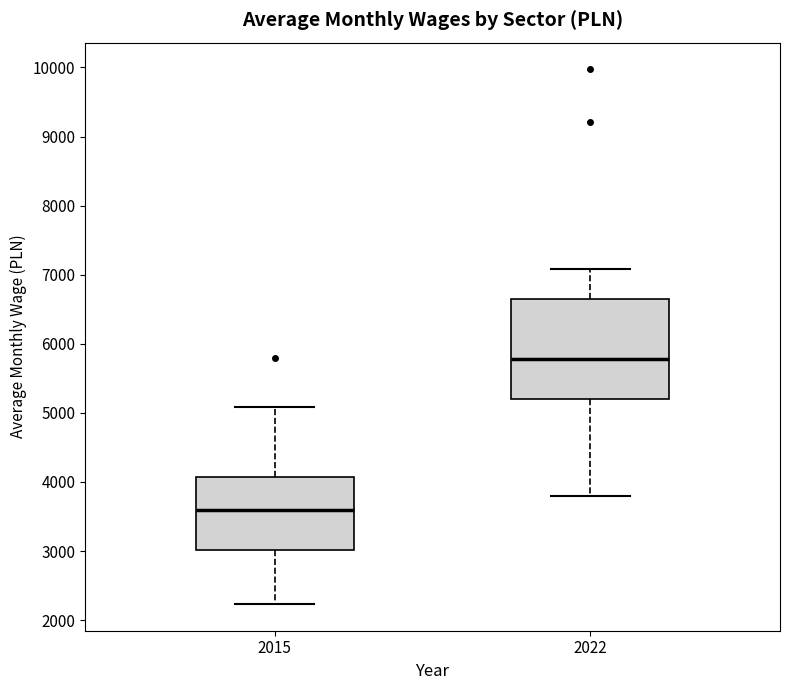

Which box's median line is the lowest?

2015